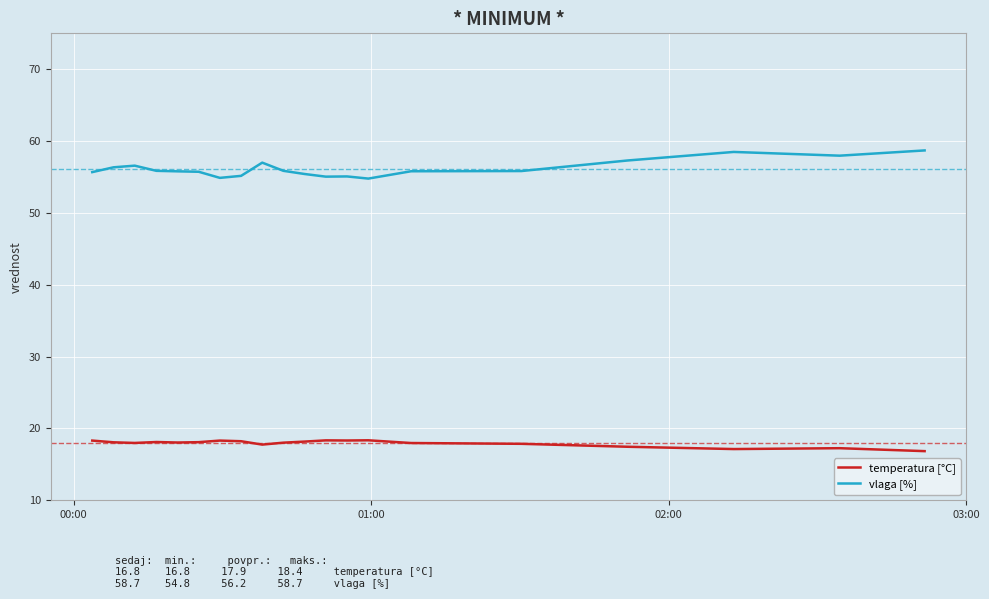

In temperatura [°C], how many points are higher than both neighbors (excluding endpoints)?

5